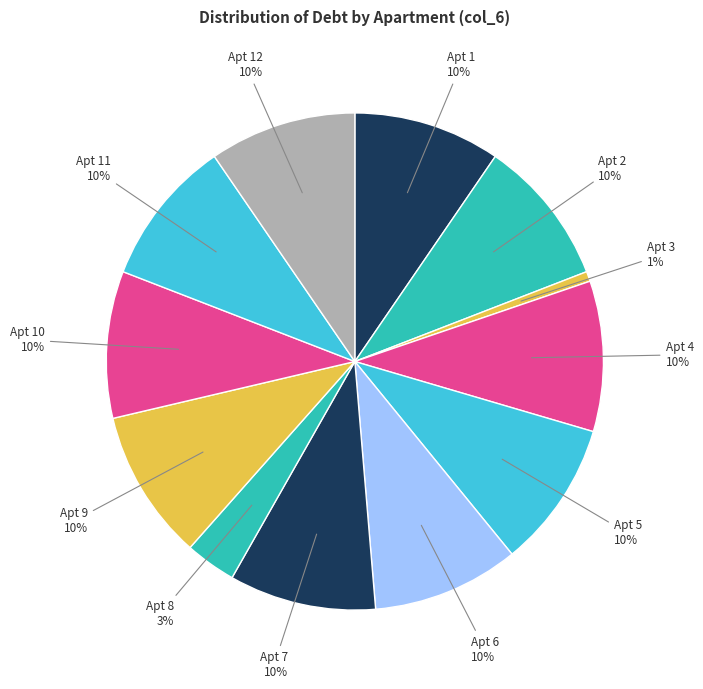

To the nearest percent, what is the average slice percentage?

8%